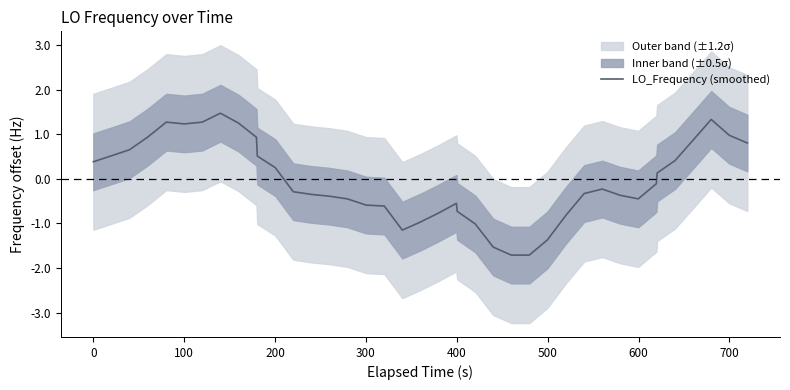

What is the highest value of the LO_Frequency (smoothed) series?

1.5